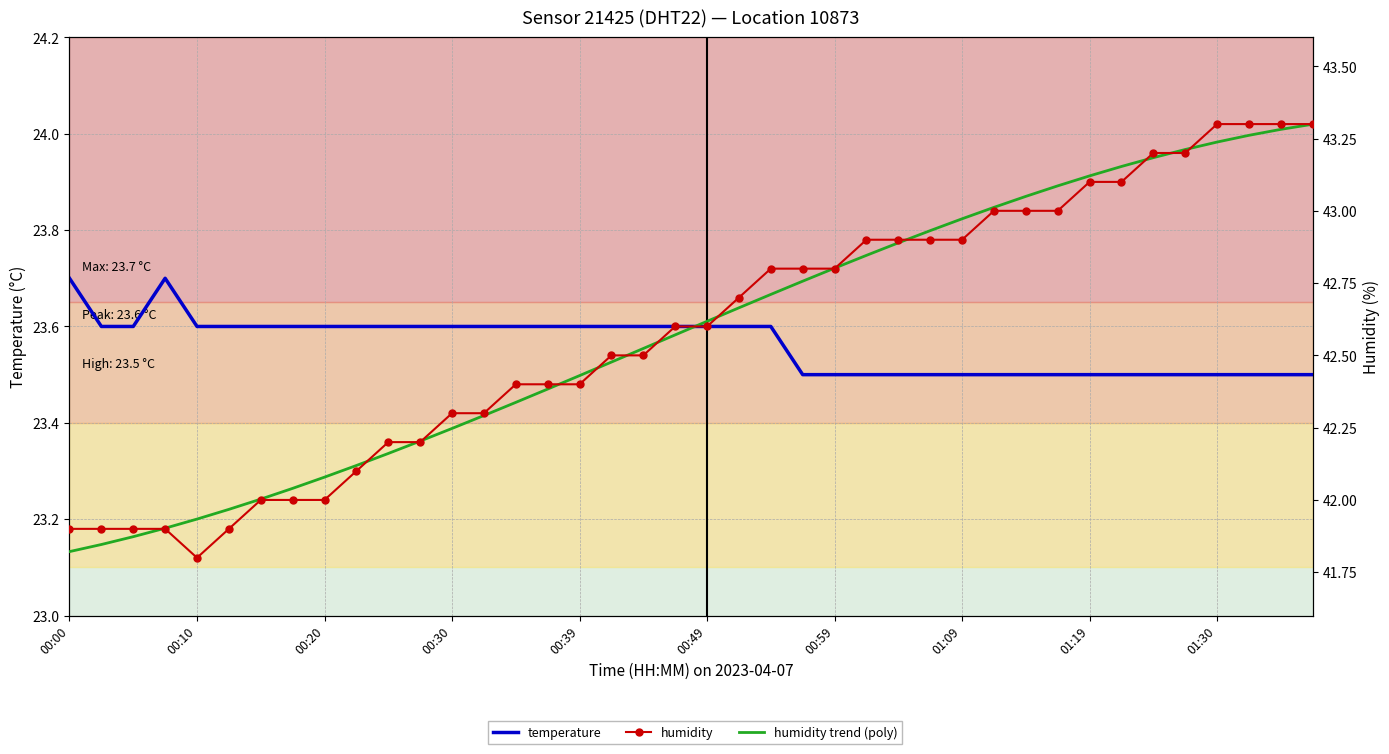

Between 15 and 31, which is larger?

15